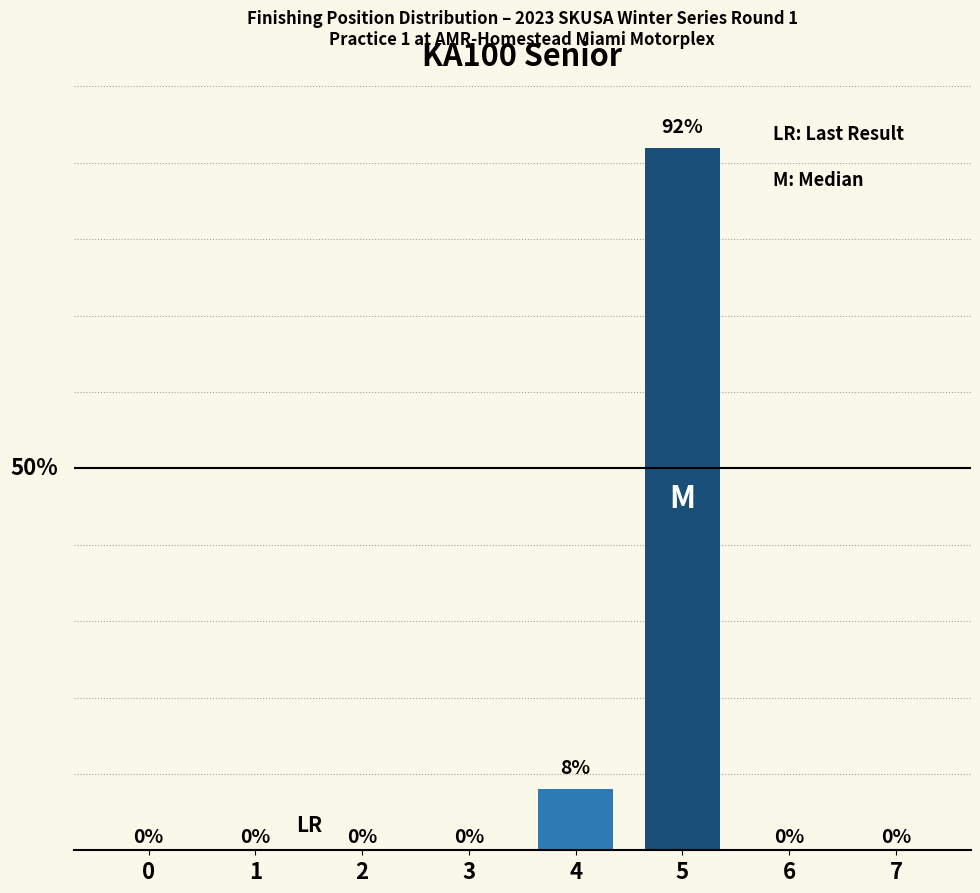

Which category has the highest value across all series?

5